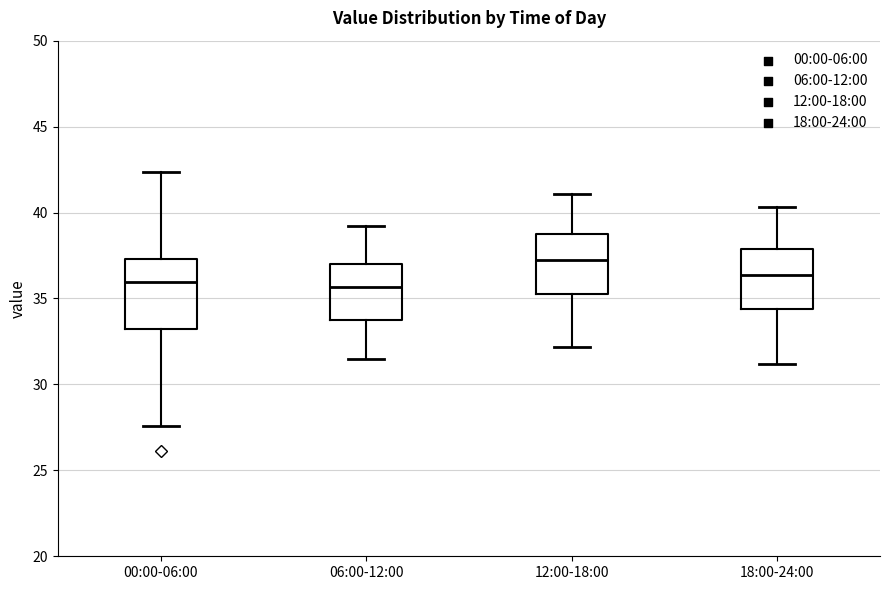

Where does the median line of the box for 18:00-24:00 sit on the y-axis? The values are not printed on the chart, so give them approximately, as read against the axis.

36.5